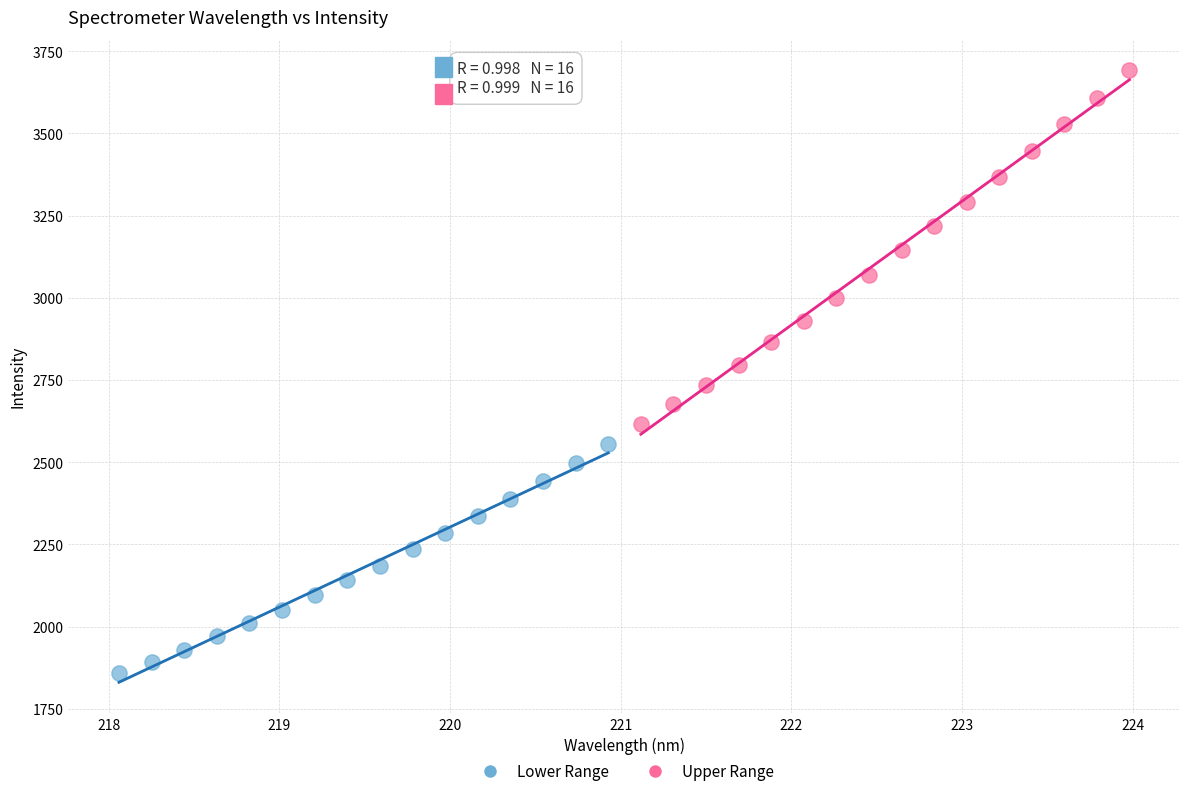

Which series has the largest Y range (max minus min)?

Upper Range